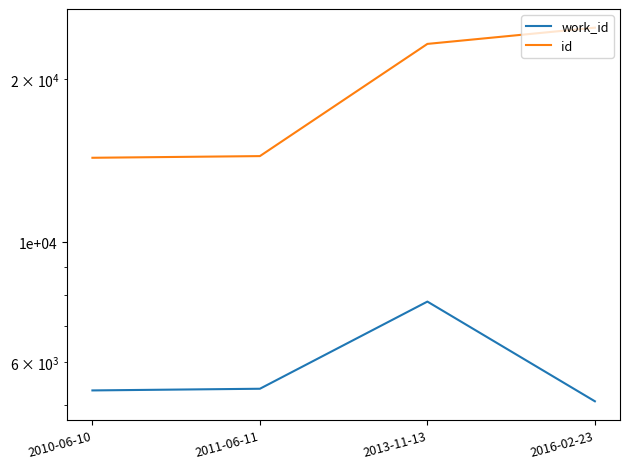

Is the value of id at 2016-02-23 greater than the value of work_id at 2011-06-11?

Yes